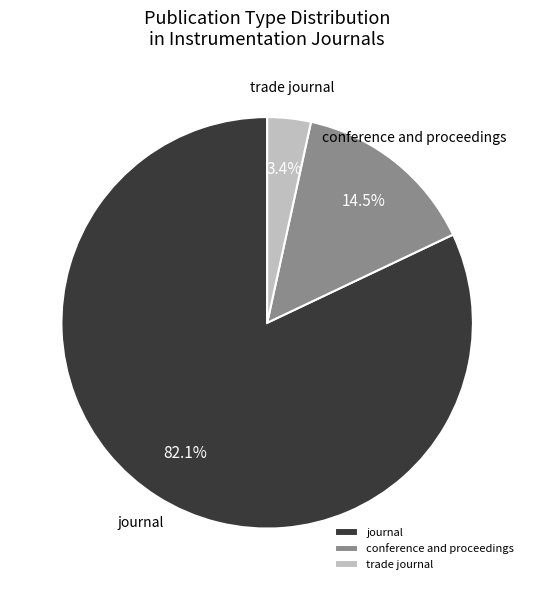

What is the largest slice in the pie chart?

journal